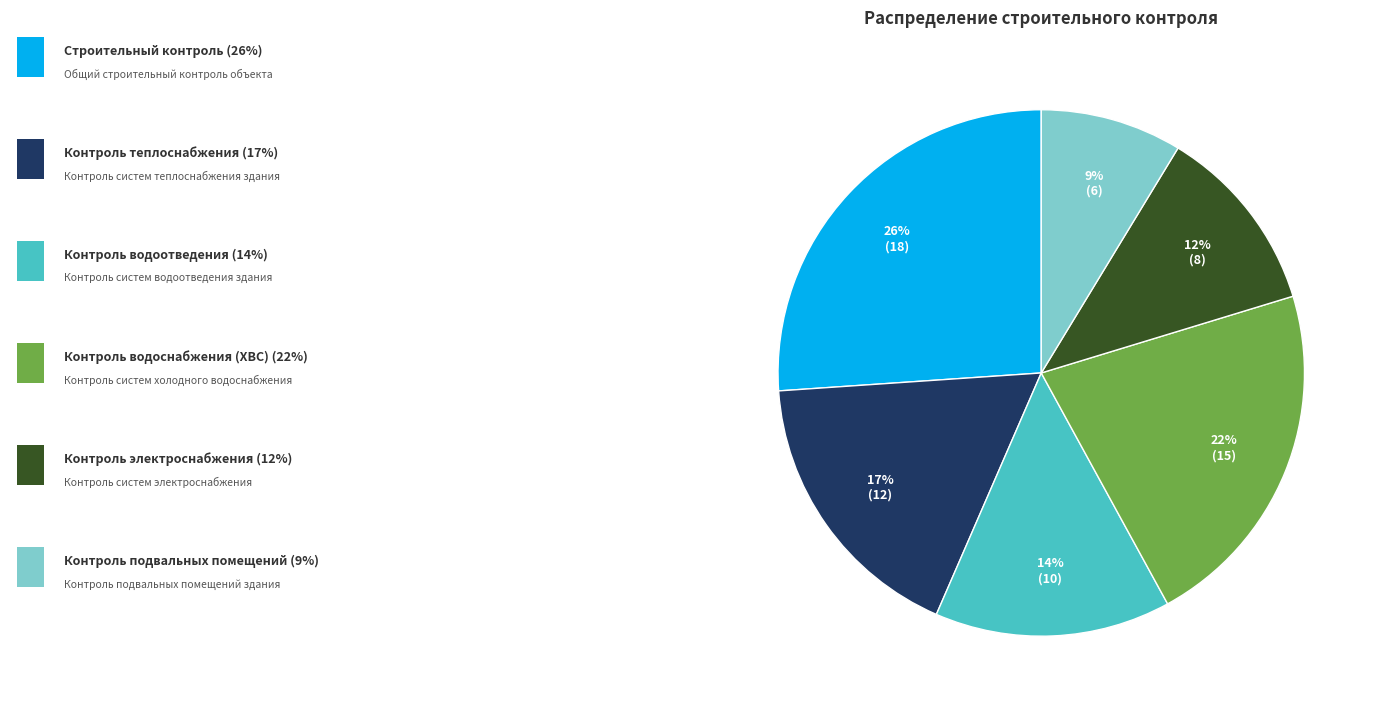

To the nearest percent, what is the average slice percentage?

17%